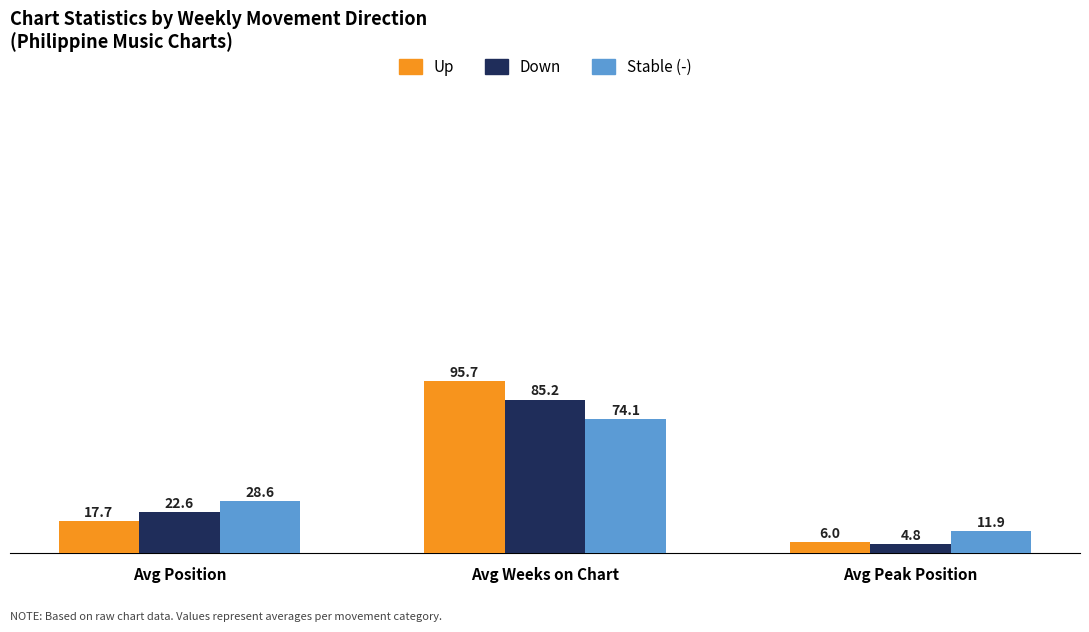

What is the label of the 3rd bar from the right?

Avg Position